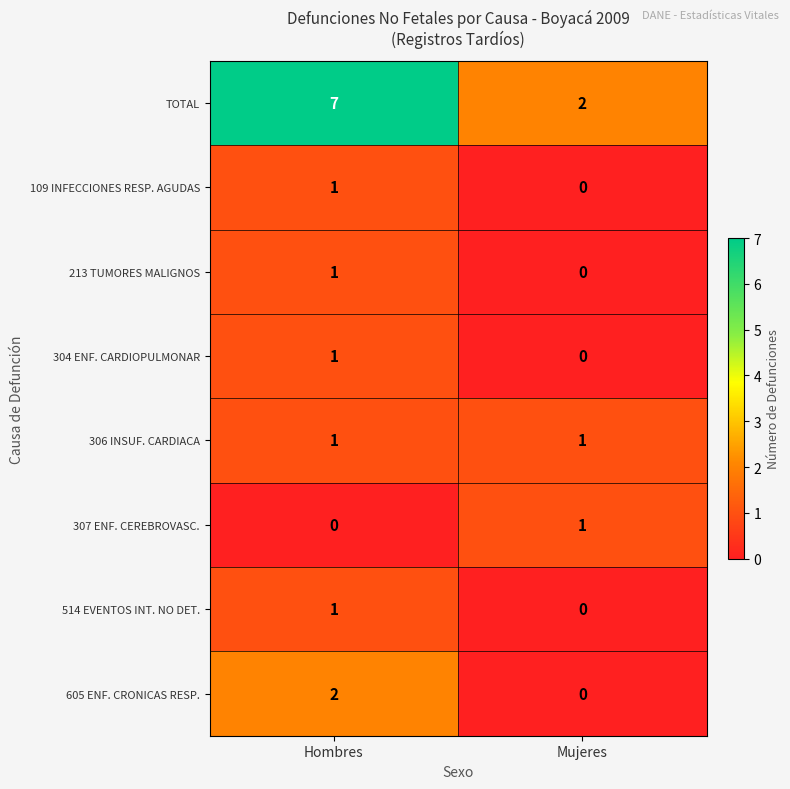

Rank the categories by 109 INFECCIONES RESP. AGUDAS value from highest to lowest.

Hombres, Mujeres